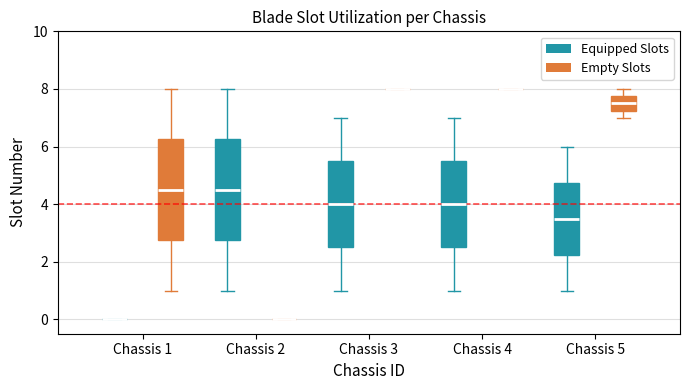

Where is the lower edge of the box for Chassis 5 (Equipped Slots) on the y-axis? The values are not printed on the chart, so give them approximately, as read against the axis.

2.2